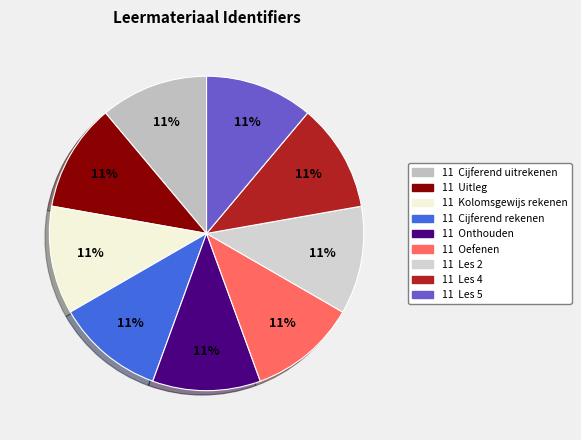

How many segments does this pie chart have?

9